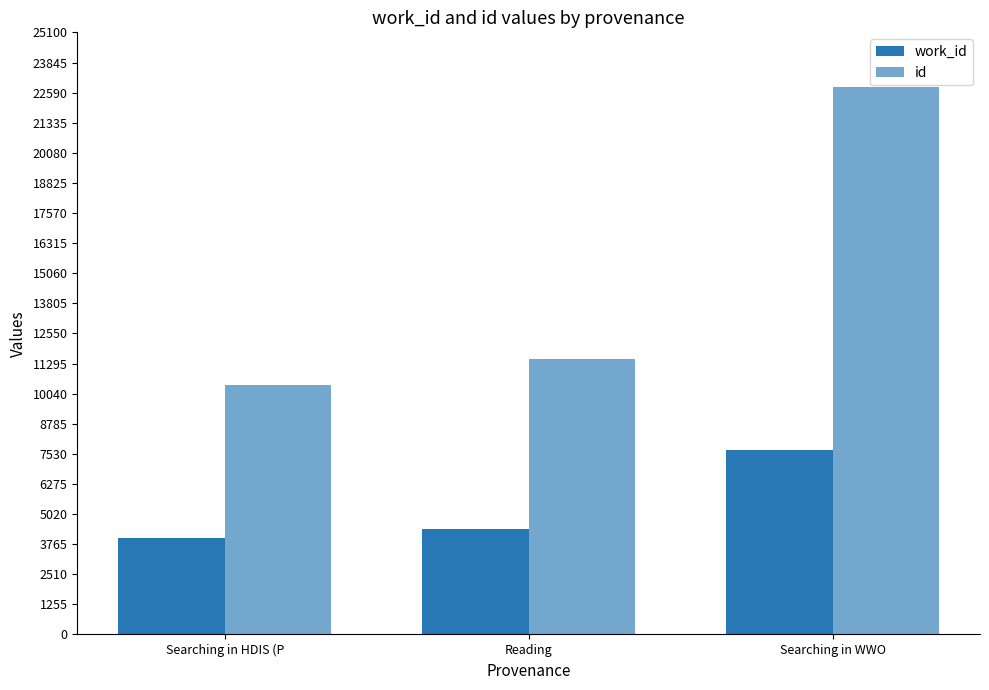

How many bars are there in each group?

2